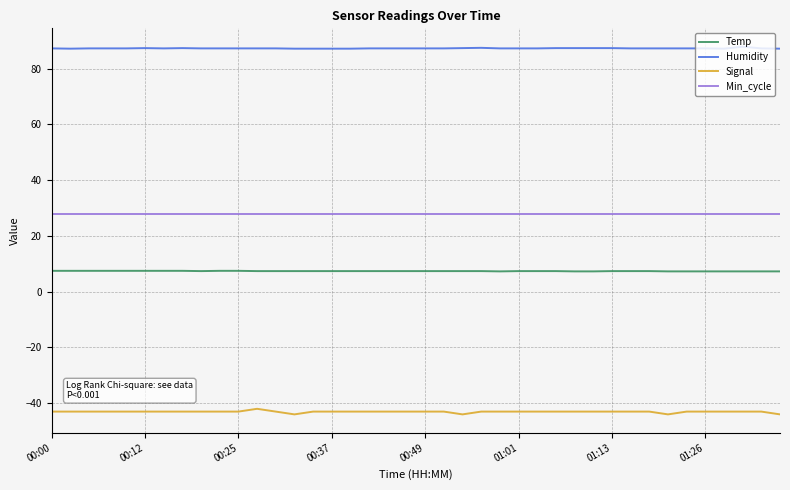

How many lines are shown in the chart?

4